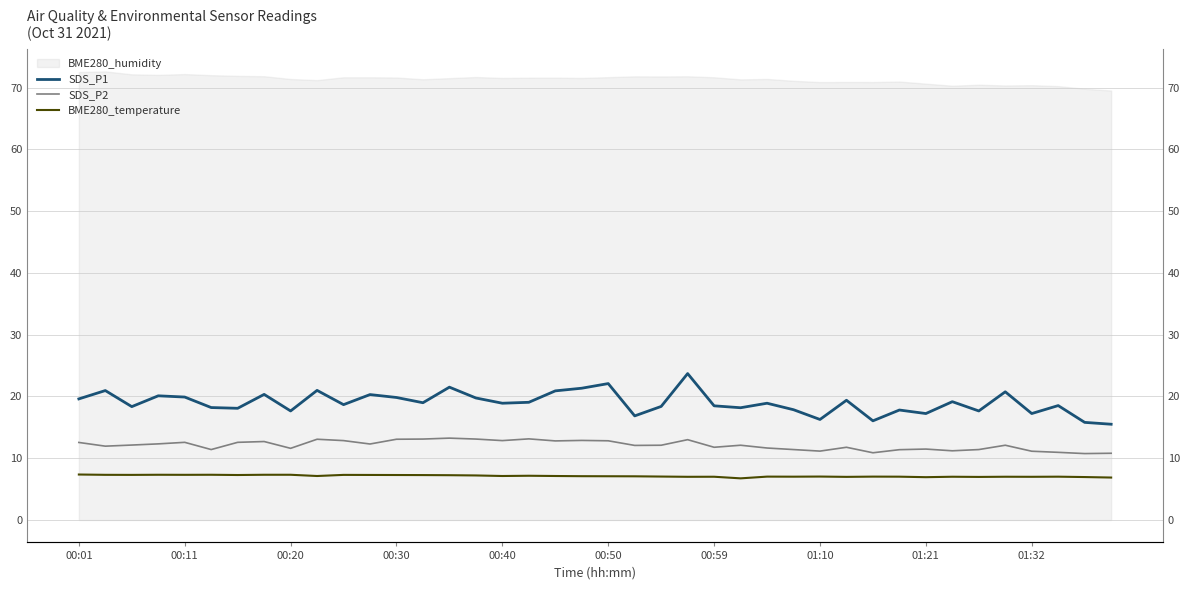

What is the sum of the SDS_P1 values at 01:10 and 00:50?

38.3